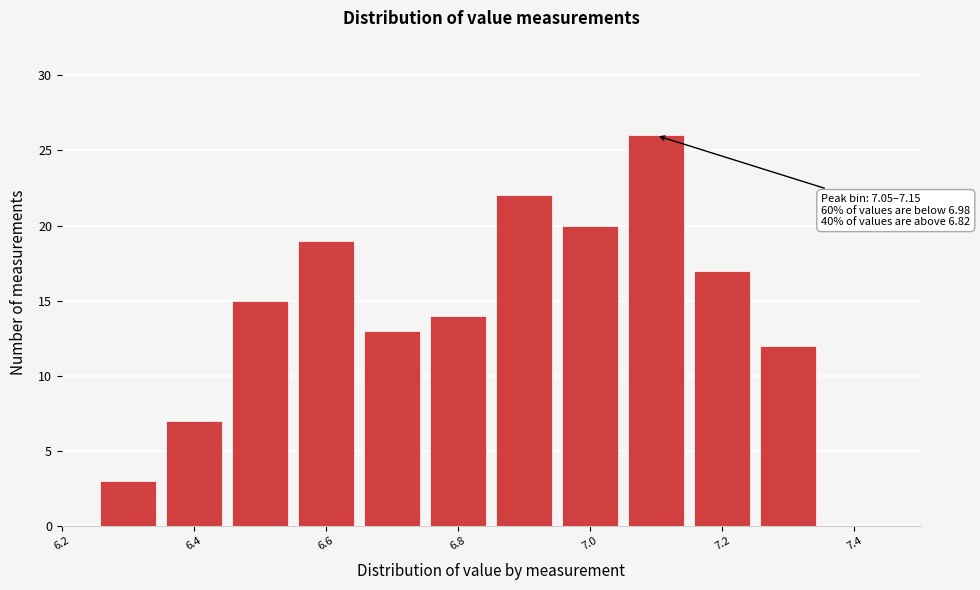

Which range on the x-axis has the tallest bar?

7.05 to 7.15